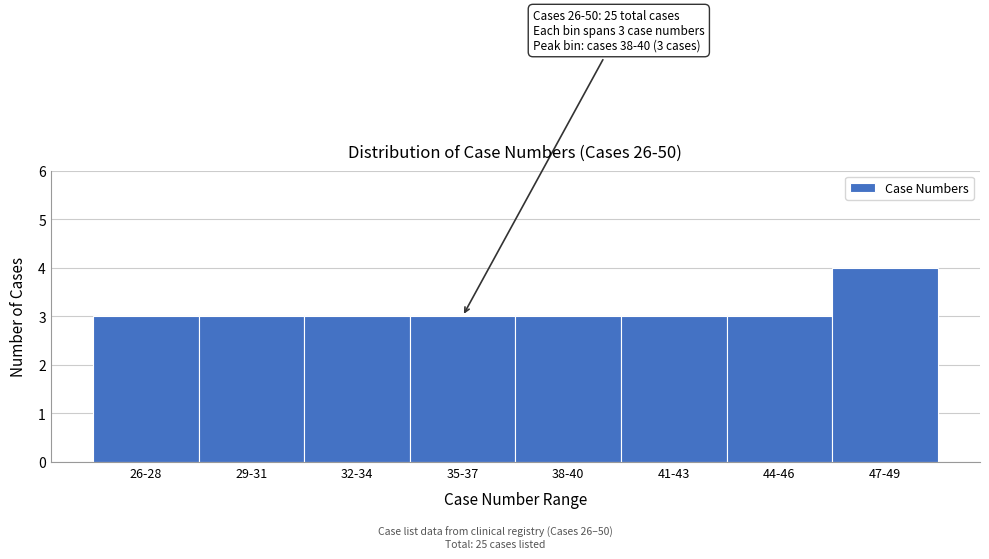

Reading left to right, transcribe all the data shown in this chart.

3	3	3	3	3	3	3	4